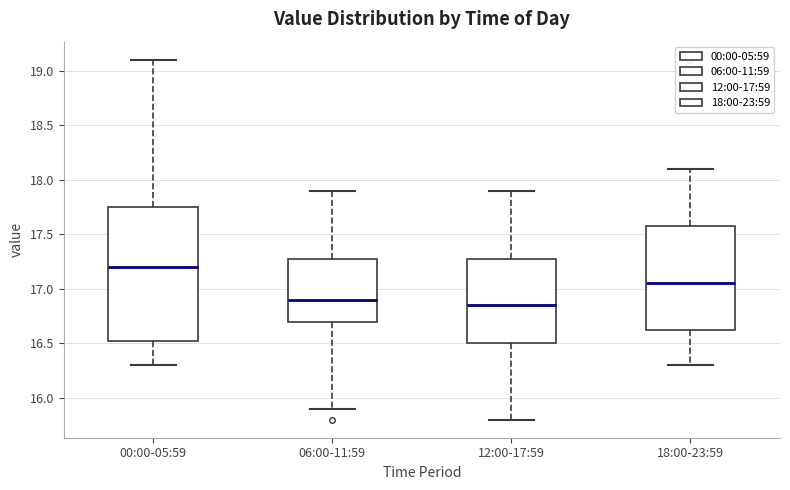

Comparing the boxes themselves (not the whiskers), which one is the tallest?

00:00-05:59